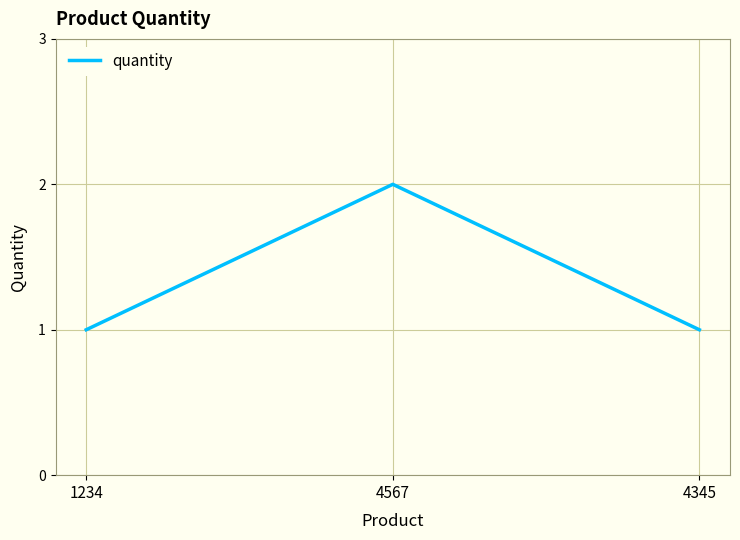

Which category has the highest value across all series?

4567